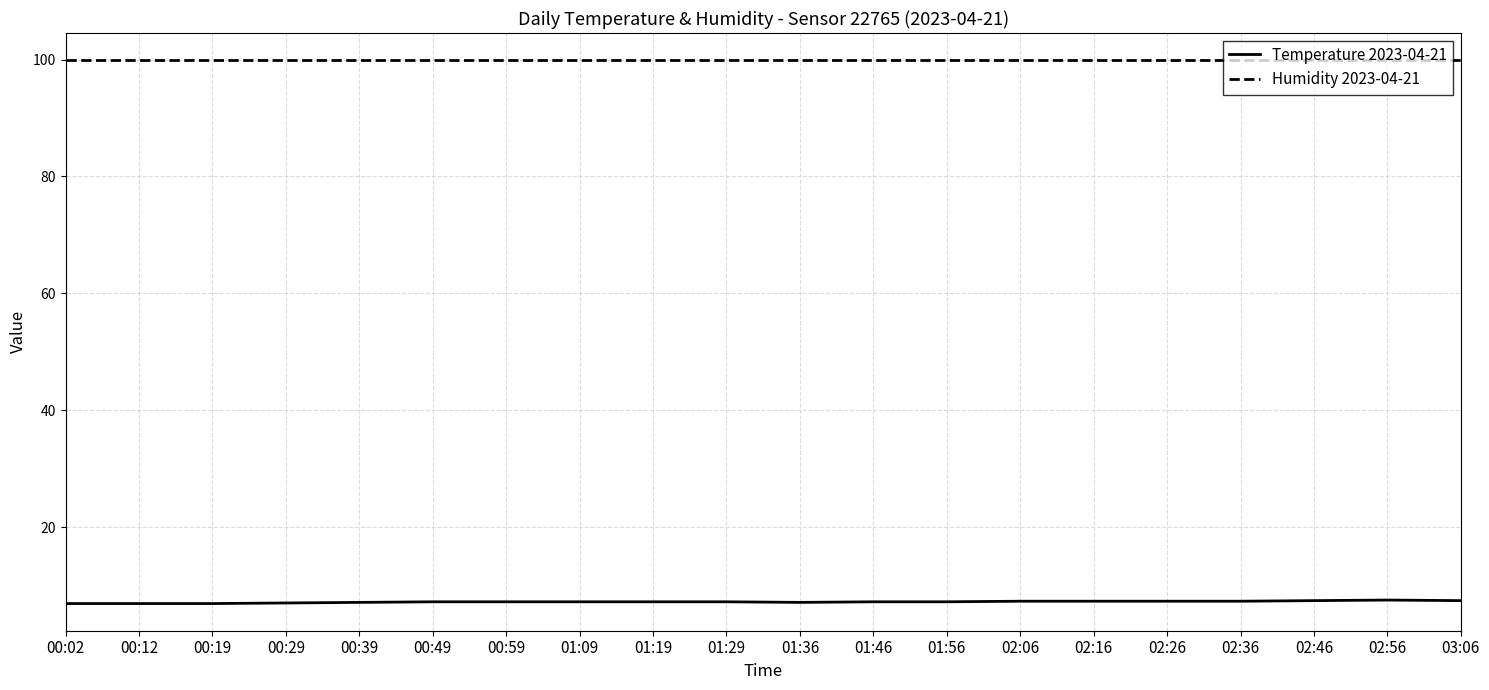

True or false: Temperature 2023-04-21 and Humidity 2023-04-21 cross at least once.

False